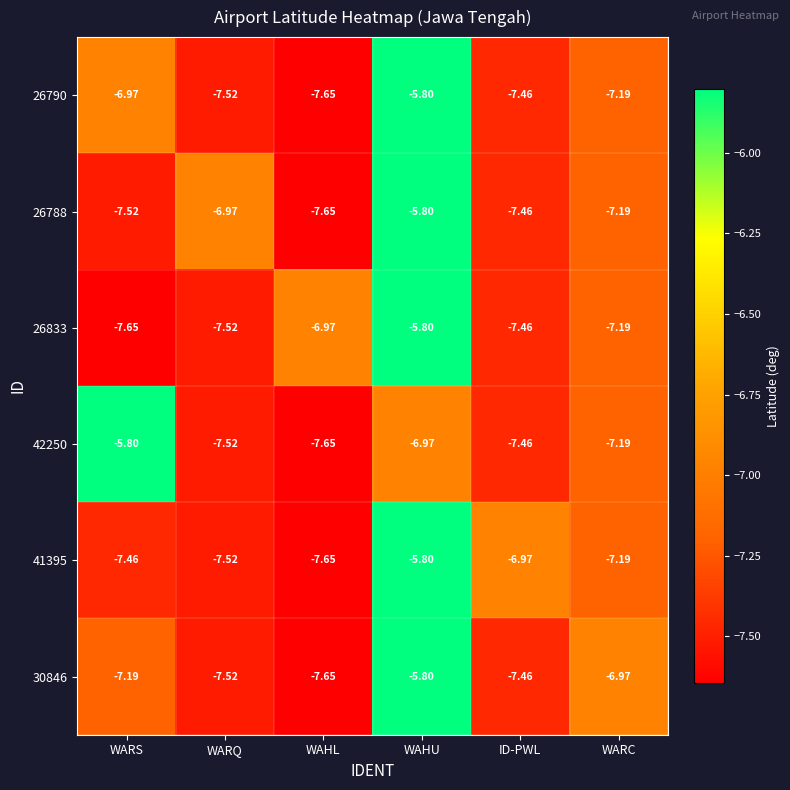

Which category has the lowest value in the 26788 series?

WAHL